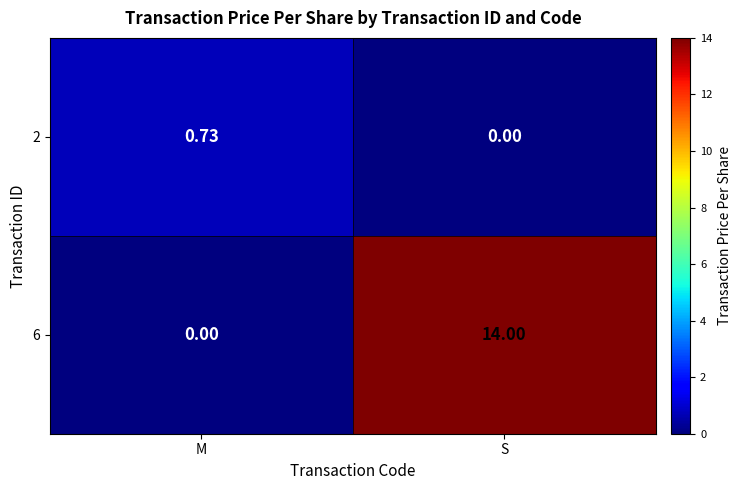

List the series in order of their peak value, lowest first.

2, 6